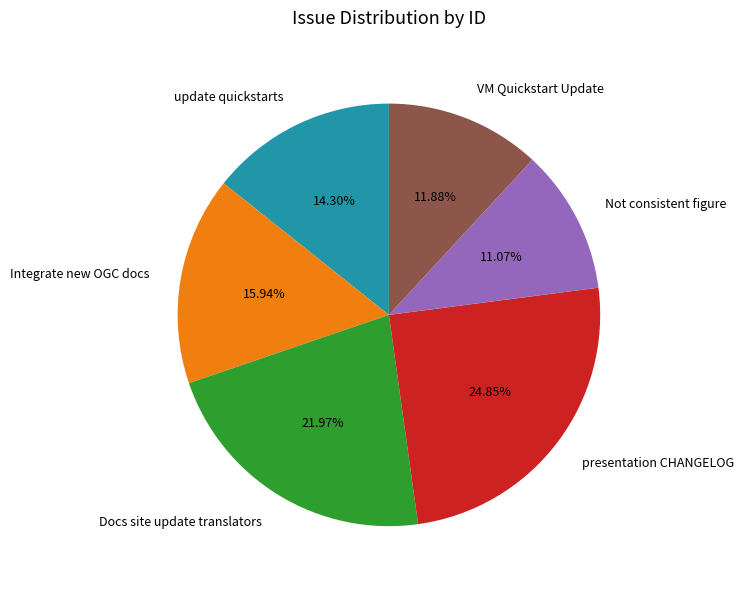

Which has a higher value, Docs site update translators or Integrate new OGC docs?

Docs site update translators